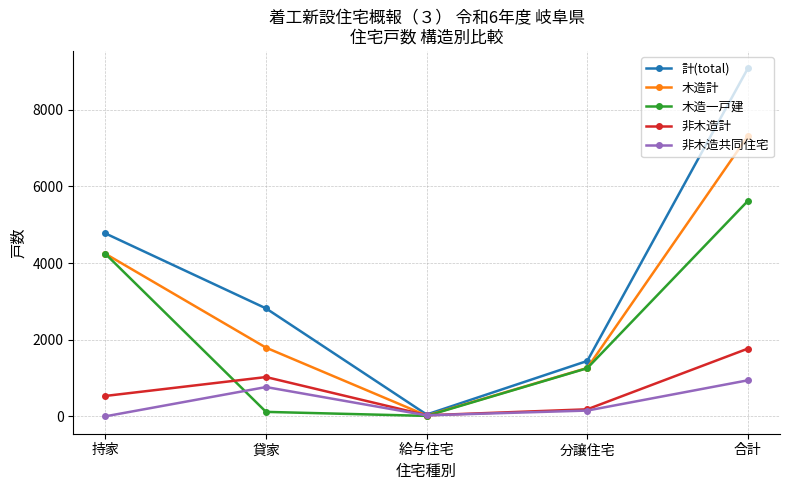

What value does the 非木造共同住宅 series have at 貸家?

764